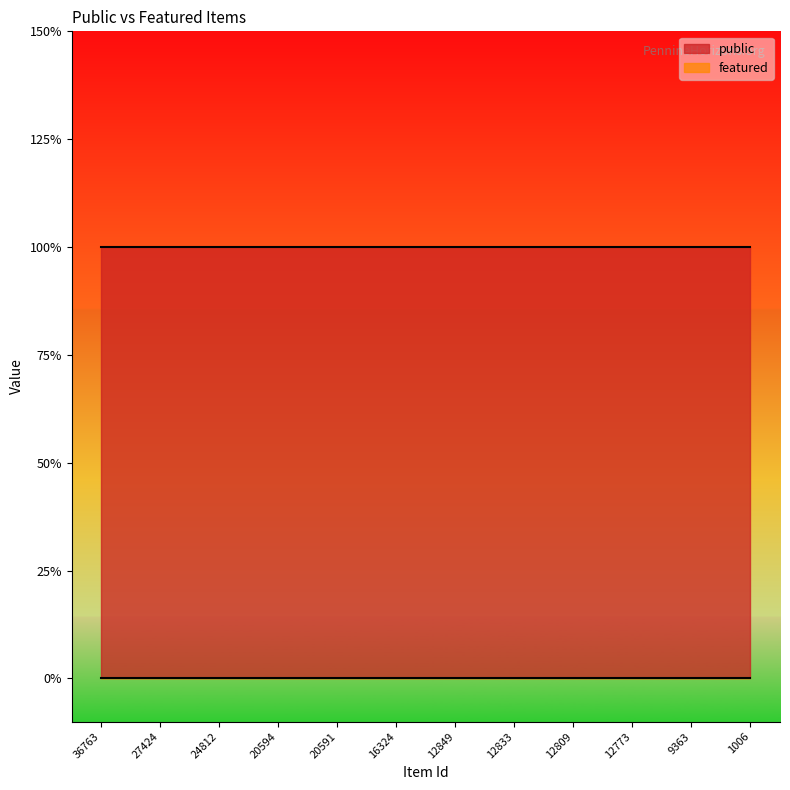

List the series in order of their peak value, highest first.

public, featured